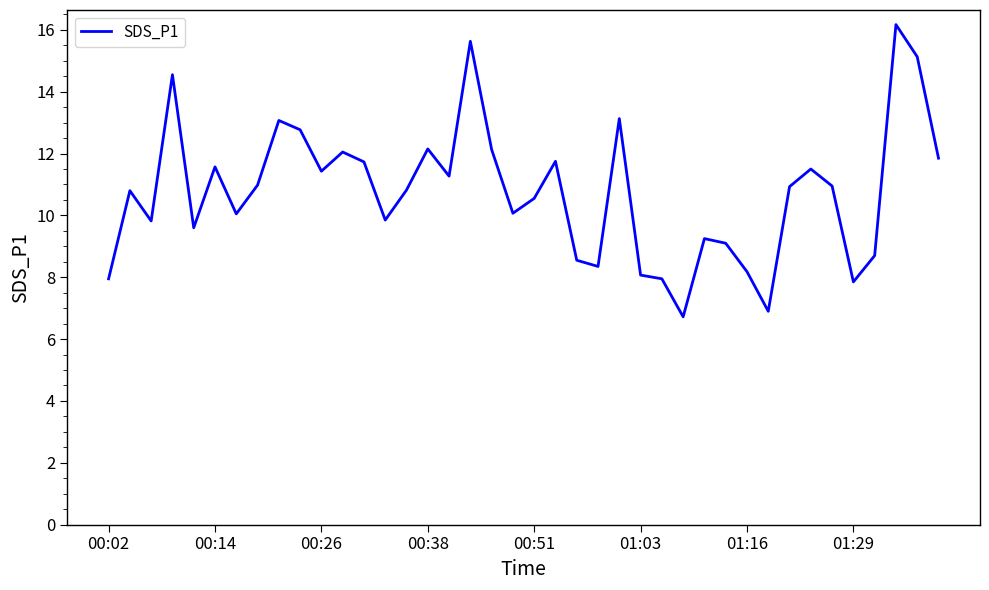

What is the minimum value shown in the chart?

6.7